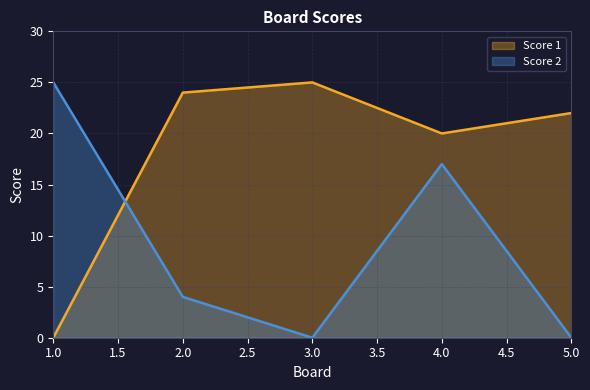

At which category does Score 1 reach its first local peak?

3